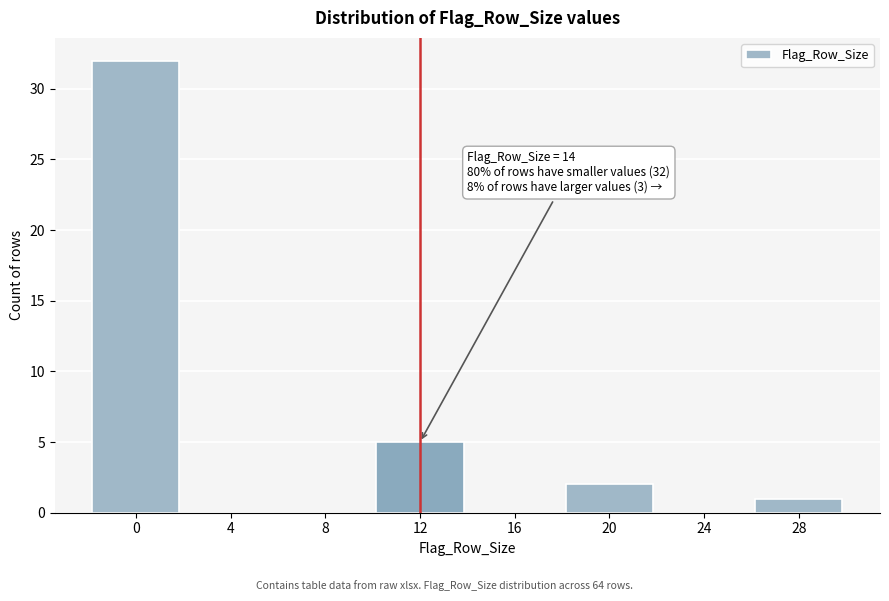

Reading left to right, extract all data points from this chart.

0=32	4=0	8=0	12=5	16=0	20=2	24=0	28=1